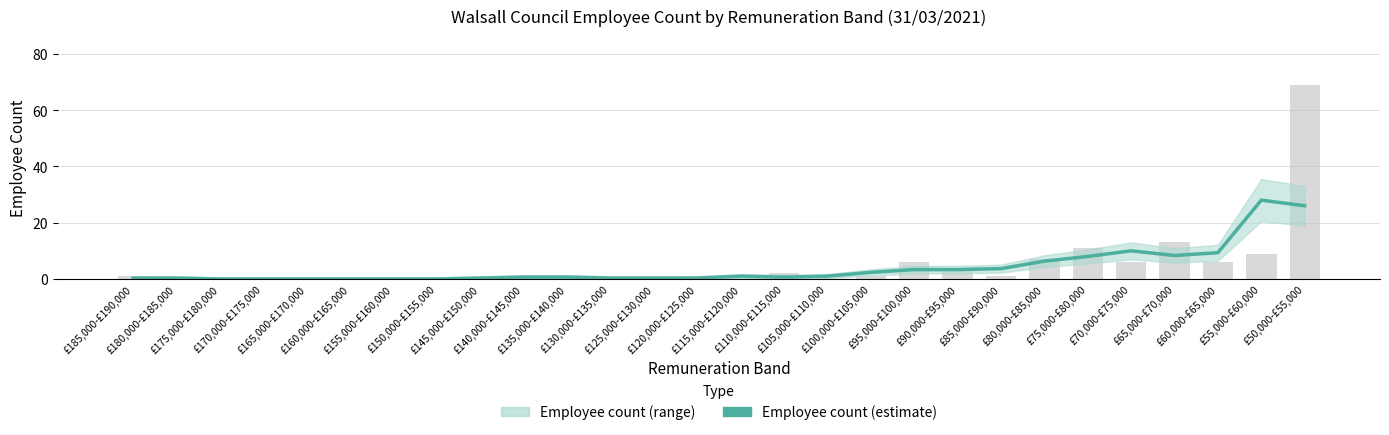

List the labels in order of value, smallest first.

£175,000-£180,000, £170,000-£175,000, £165,000-£170,000, £160,000-£165,000, £155,000-£160,000, £150,000-£155,000, £185,000-£190,000, £180,000-£185,000, £145,000-£150,000, £130,000-£135,000, £125,000-£130,000, £120,000-£125,000, £140,000-£145,000, £135,000-£140,000, £110,000-£115,000, £115,000-£120,000, £105,000-£110,000, £100,000-£105,000, £95,000-£100,000, £90,000-£95,000, £85,000-£90,000, £80,000-£85,000, £75,000-£80,000, £65,000-£70,000, £60,000-£65,000, £70,000-£75,000, £50,000-£55,000, £55,000-£60,000